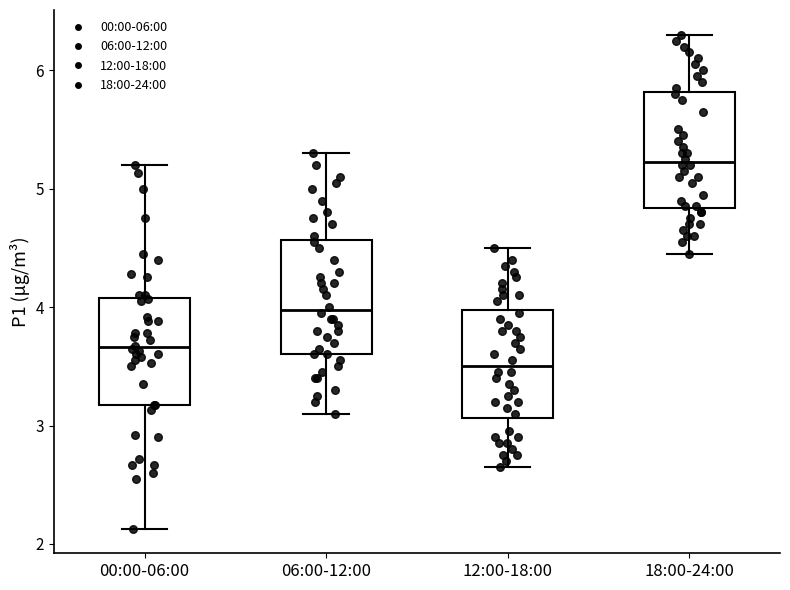

Which box's median line is the lowest?

12:00-18:00